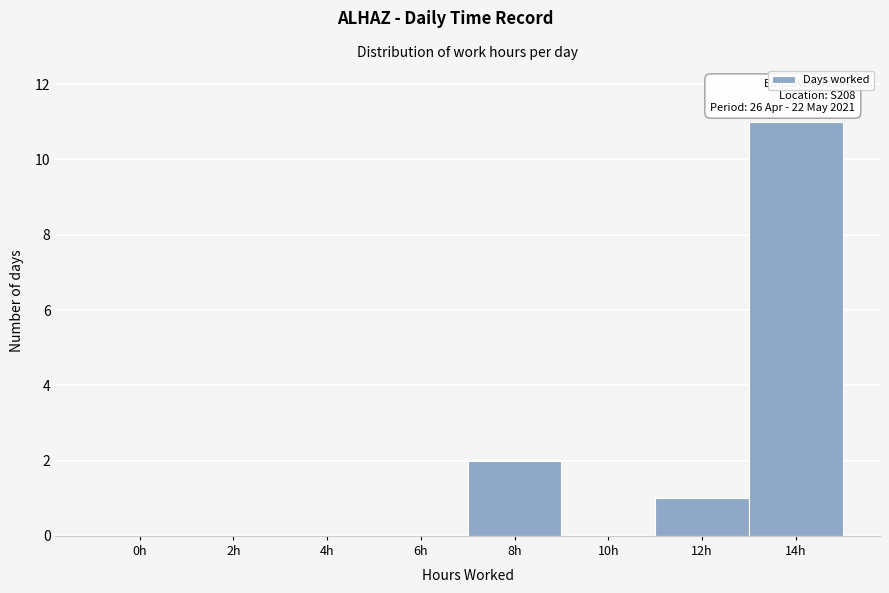

Reading left to right, what are all the values shown in this chart?

0h=0	2h=0	4h=0	6h=0	8h=2	10h=0	12h=1	14h=11